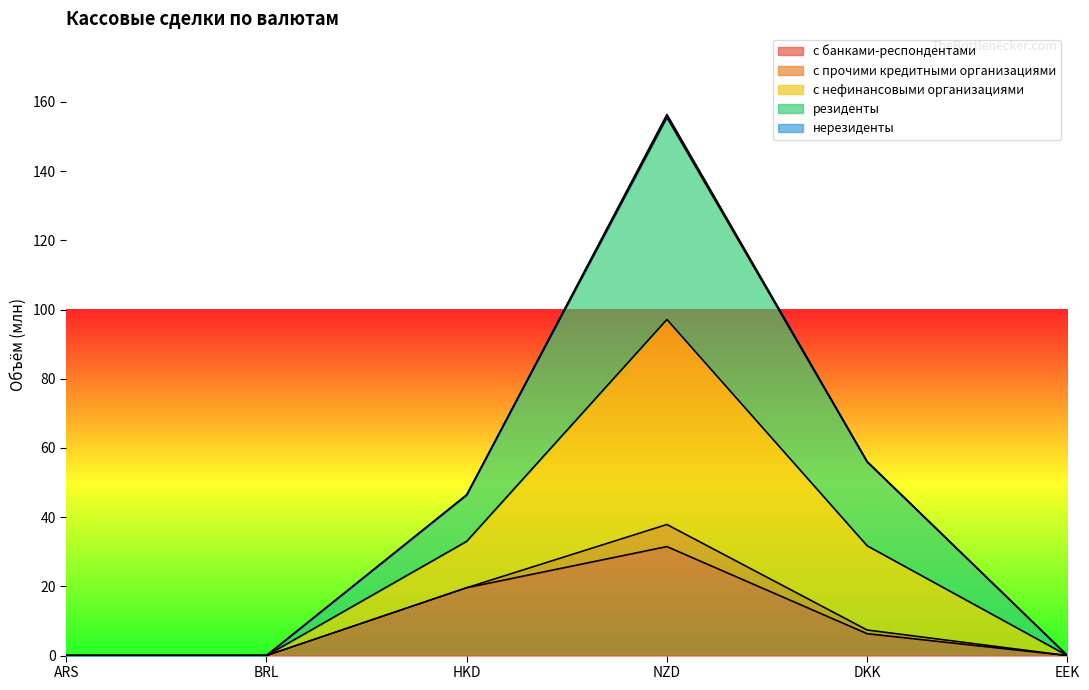

At which category does с нефинансовыми организациями reach its first local peak?

NZD